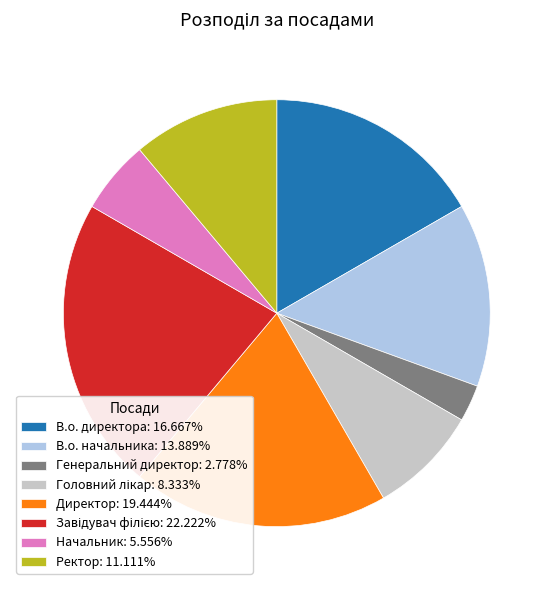

Combined, do В.о. начальника: 13.889% and В.о. директора: 16.667% account for over 50%?

No